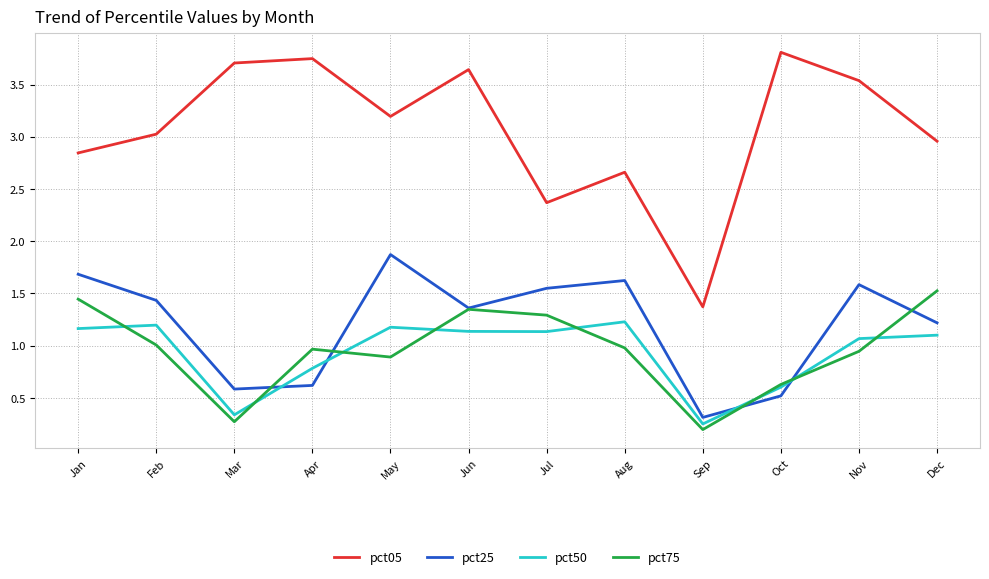

Which series has the largest total across all categories?

pct05